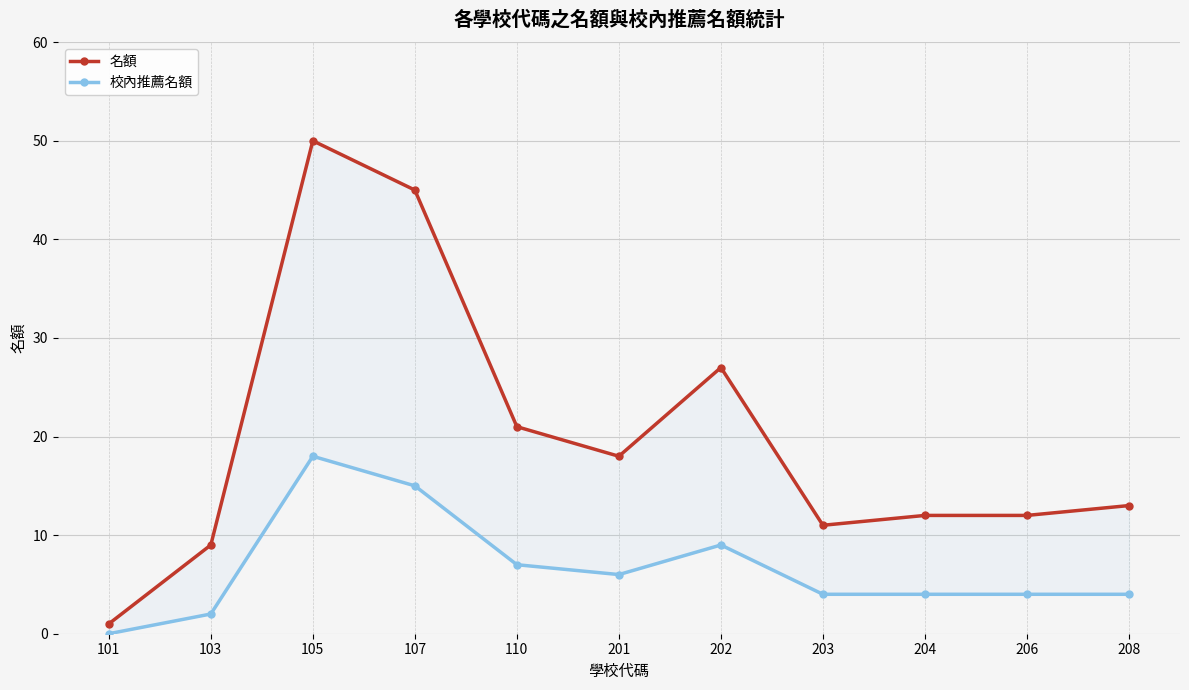

Between 101 and 103, which series saw the biggest shift?

名額